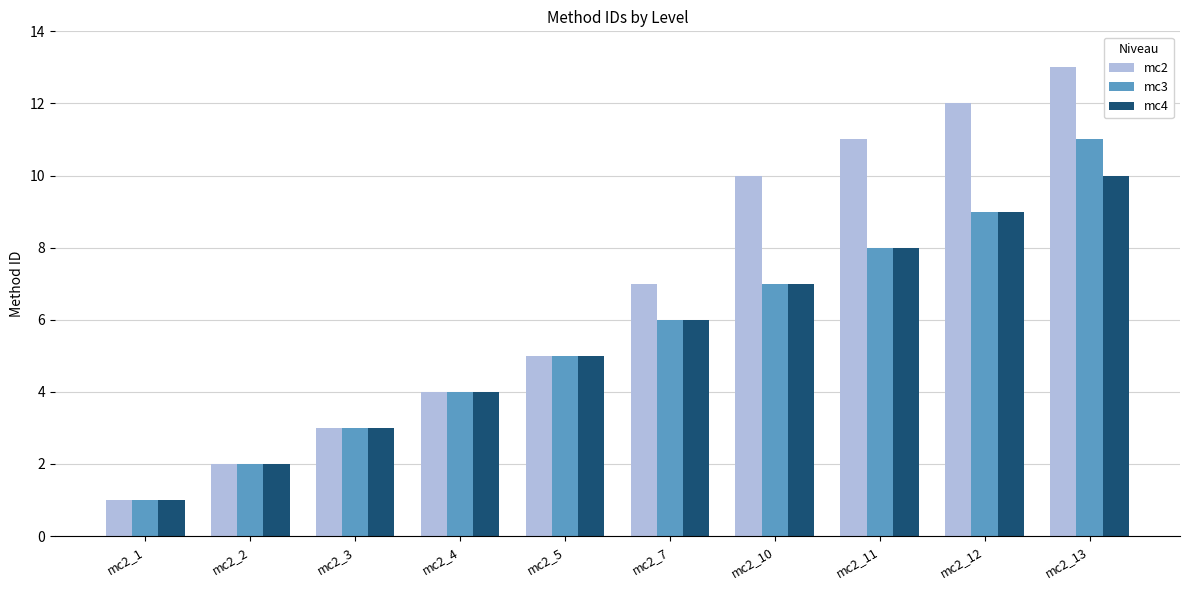

Rank the series by their maximum value, from highest to lowest.

mc2, mc3, mc4